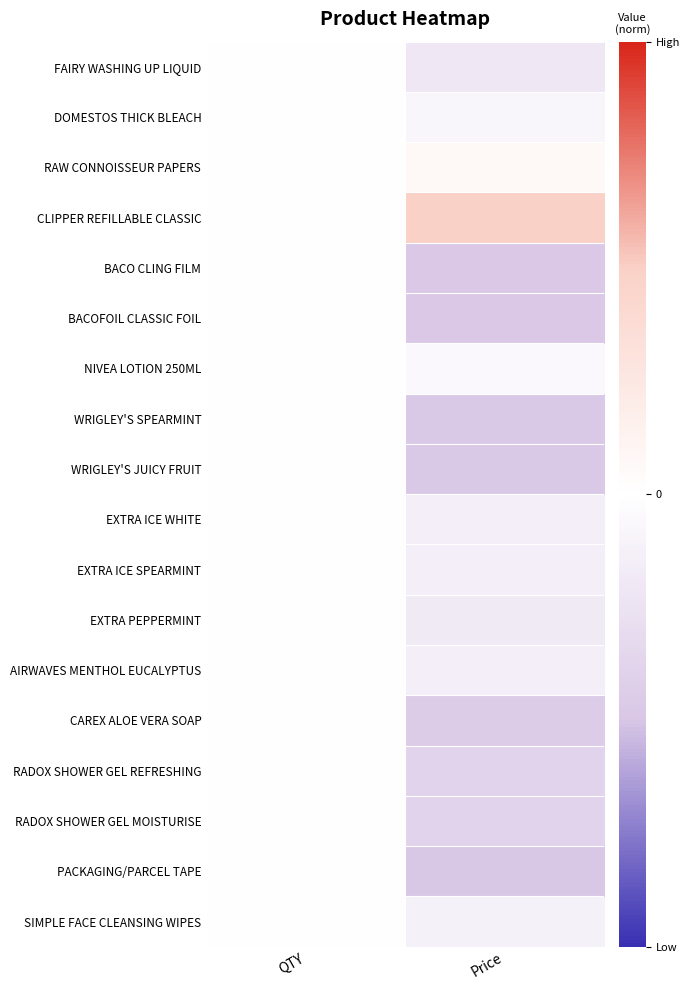

Reading left to right, what are all the values shown in this chart?

SIMPLE FACE CLEANSING WIPES: QTY=0.0	Price=-0.1
PACKAGING/PARCEL TAPE: QTY=0.0	Price=-0.5
RADOX SHOWER GEL MOISTURISE: QTY=0.0	Price=-0.4
RADOX SHOWER GEL REFRESHING: QTY=0.0	Price=-0.4
CAREX ALOE VERA SOAP: QTY=0.0	Price=-0.4
AIRWAVES MENTHOL EUCALYPTUS: QTY=0.0	Price=-0.1
EXTRA PEPPERMINT: QTY=0.0	Price=-0.2
EXTRA ICE SPEARMINT: QTY=0.0	Price=-0.1
EXTRA ICE WHITE: QTY=0.0	Price=-0.1
WRIGLEY'S JUICY FRUIT: QTY=0.0	Price=-0.5
WRIGLEY'S SPEARMINT: QTY=0.0	Price=-0.5
NIVEA LOTION 250ML: QTY=0.0	Price=-0.1
BACOFOIL CLASSIC FOIL: QTY=0.0	Price=-0.5
BACO CLING FILM: QTY=0.0	Price=-0.5
CLIPPER REFILLABLE CLASSIC: QTY=0.0	Price=0.5
RAW CONNOISSEUR PAPERS: QTY=0.0	Price=0.1
DOMESTOS THICK BLEACH: QTY=0.0	Price=-0.1
FAIRY WASHING UP LIQUID: QTY=0.0	Price=-0.2